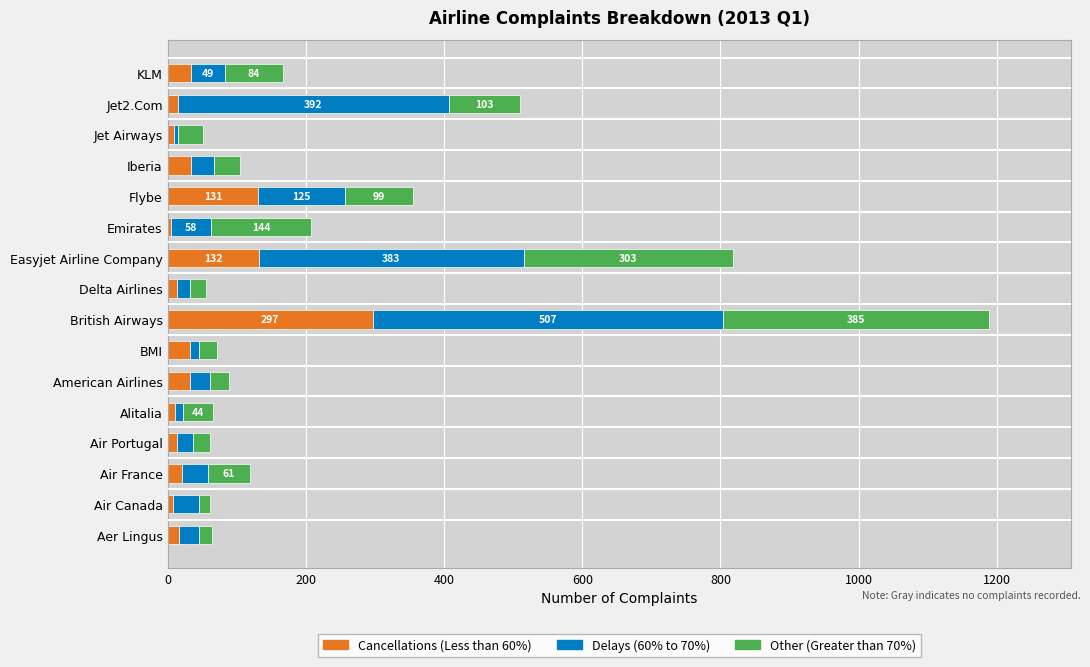

At which category is the sum across all series the highest?

British Airways